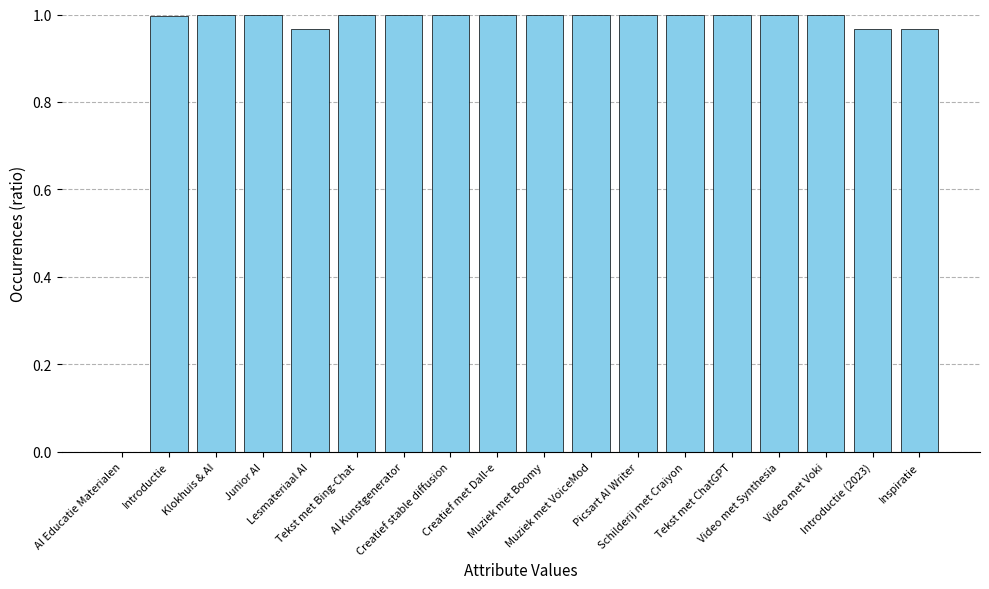

What is the sum of all values?

16.9